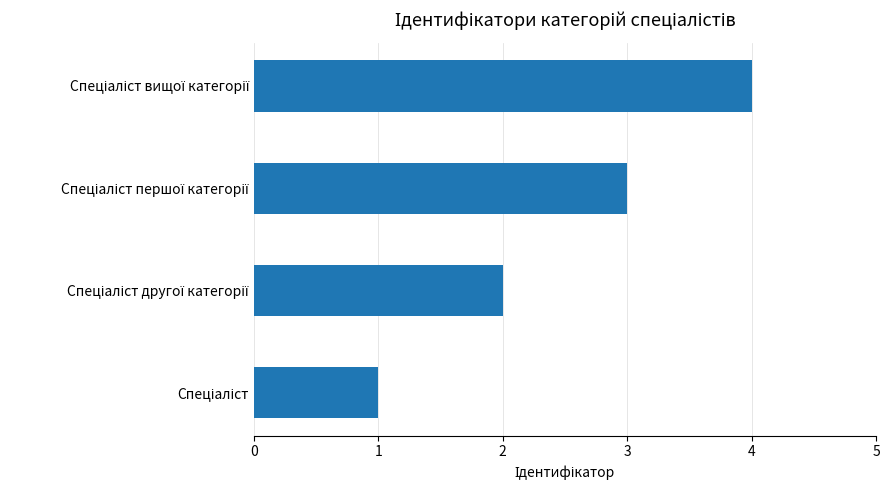

Count the number of categories in the chart.

4